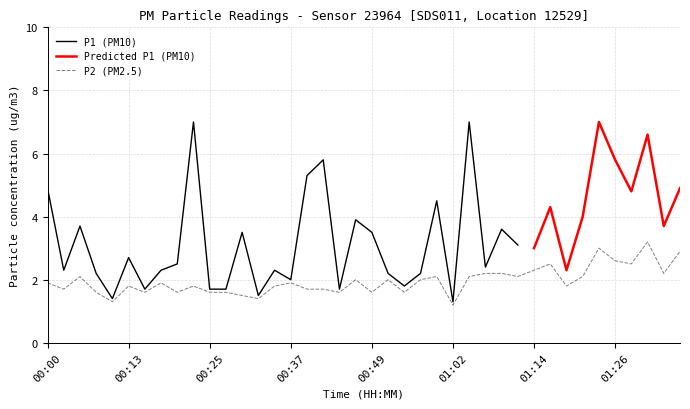

Rank the categories by value from lowest to highest.

01:02, 00:10, 00:32, 00:30, 00:08, 00:15, 00:20, 00:25, 00:27, 00:44, 00:49, 00:54, 00:03, 00:40, 00:42, 00:13, 00:22, 00:35, 01:19, 00:00, 00:18, 00:37, 00:47, 00:52, 00:57, 00:05, 00:59, 01:04, 01:11, 01:21, 01:07, 01:09, 01:34, 01:14, 01:16, 01:29, 01:26, 01:36, 01:24, 01:31